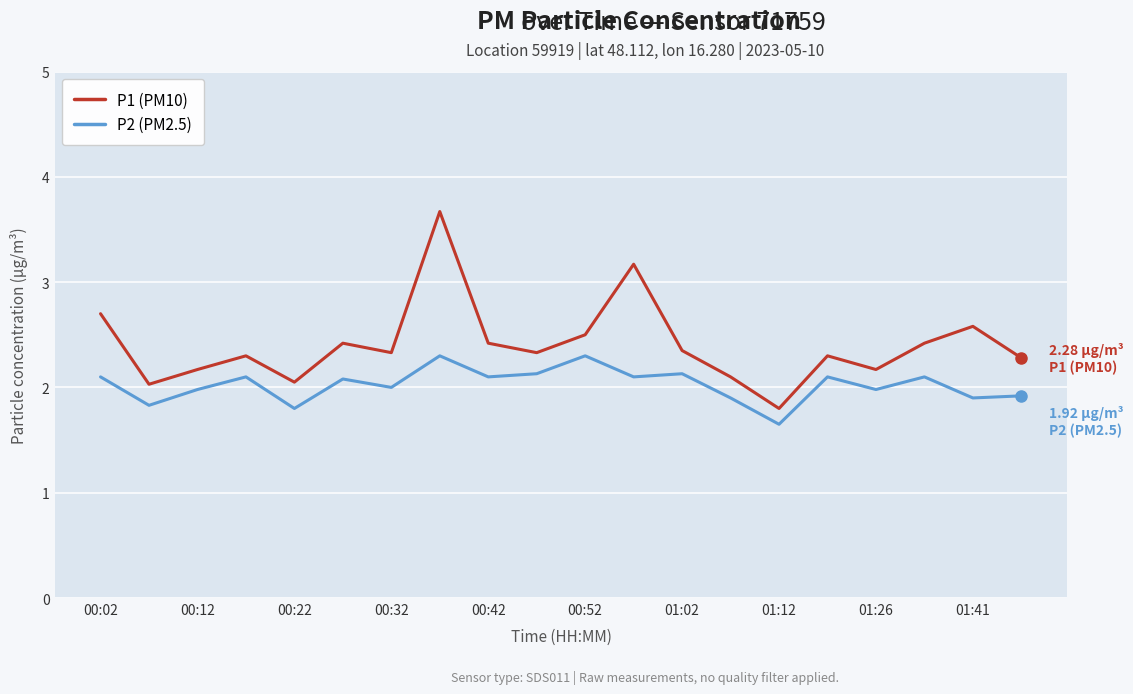

Which series has the largest total across all categories?

P1 (PM10)